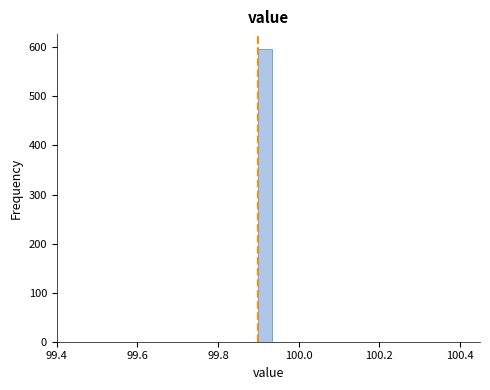

Around what value on the x-axis is the tallest bar? Give the approximate position of its centre, as read against the axis.

99.92